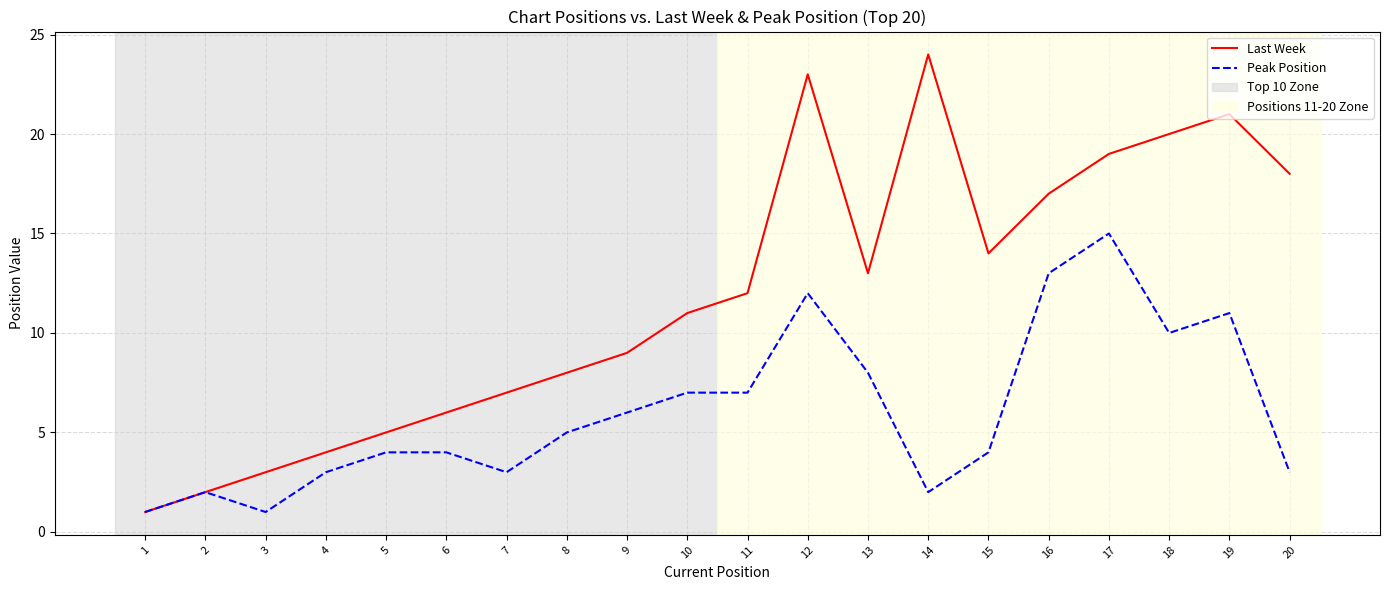

In Last Week, how many points are higher than both neighbors (excluding endpoints)?

3